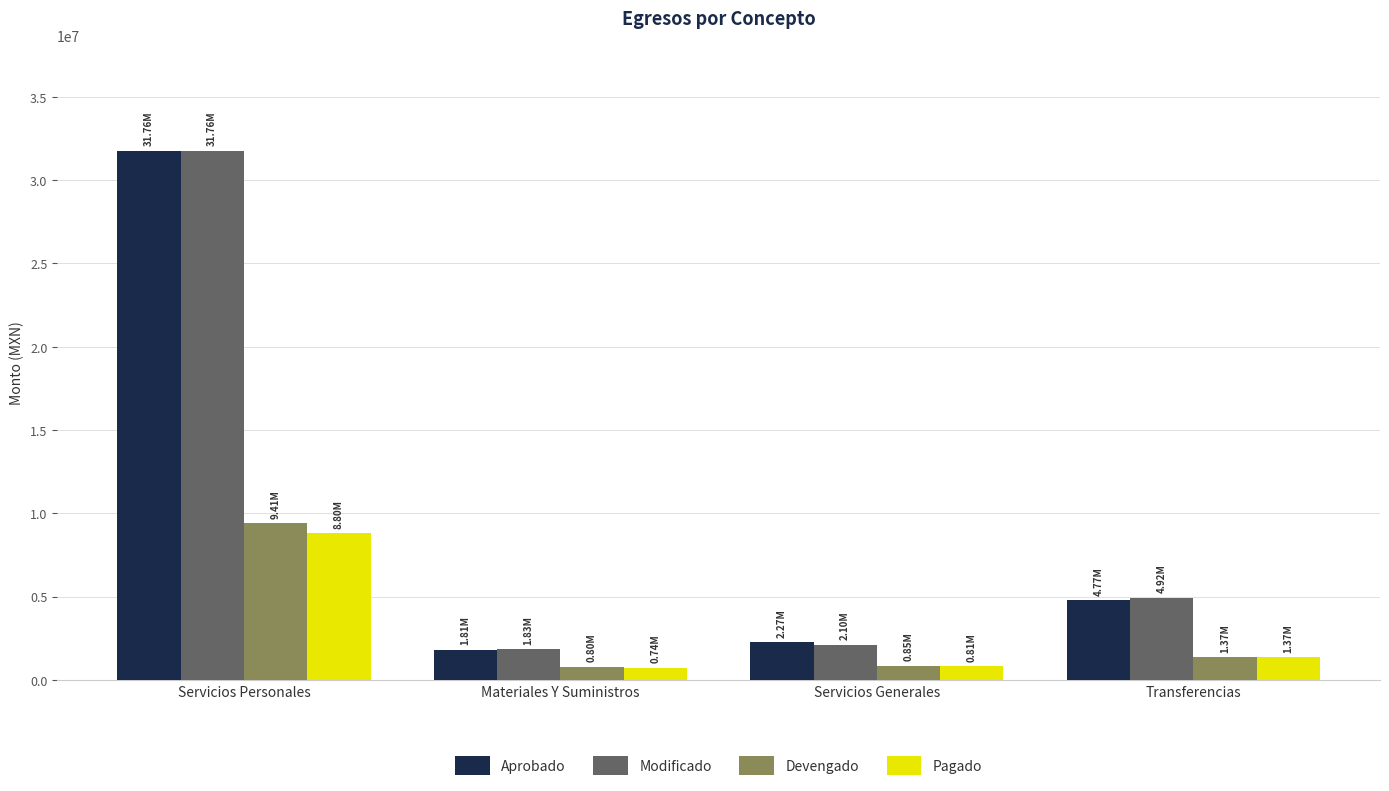

What is the difference between the maximum and minimum values in the Devengado series?

8610163.5